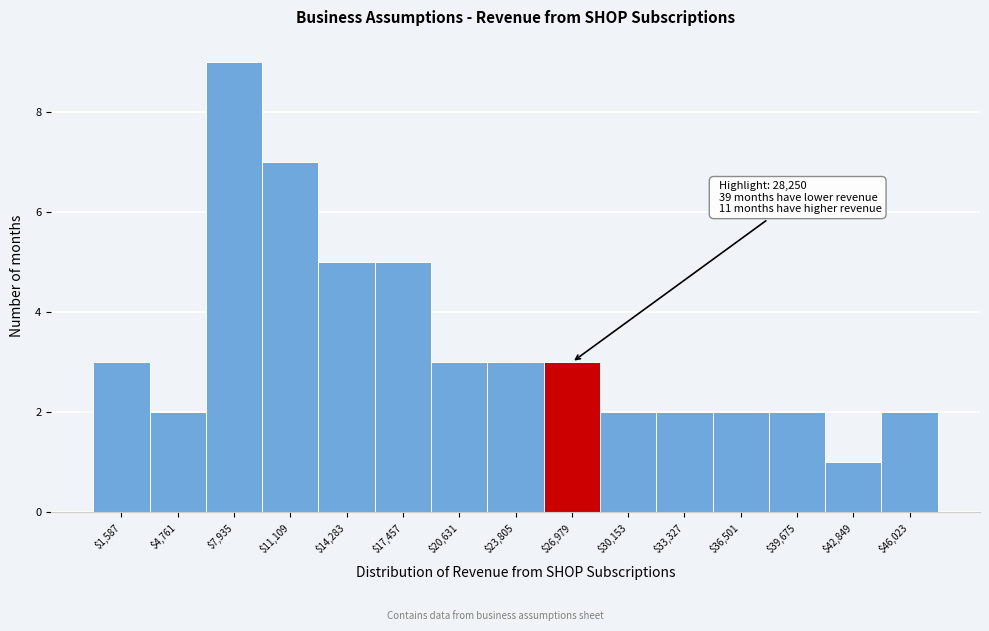

Which range on the x-axis has the tallest bar?

6500 to 9500